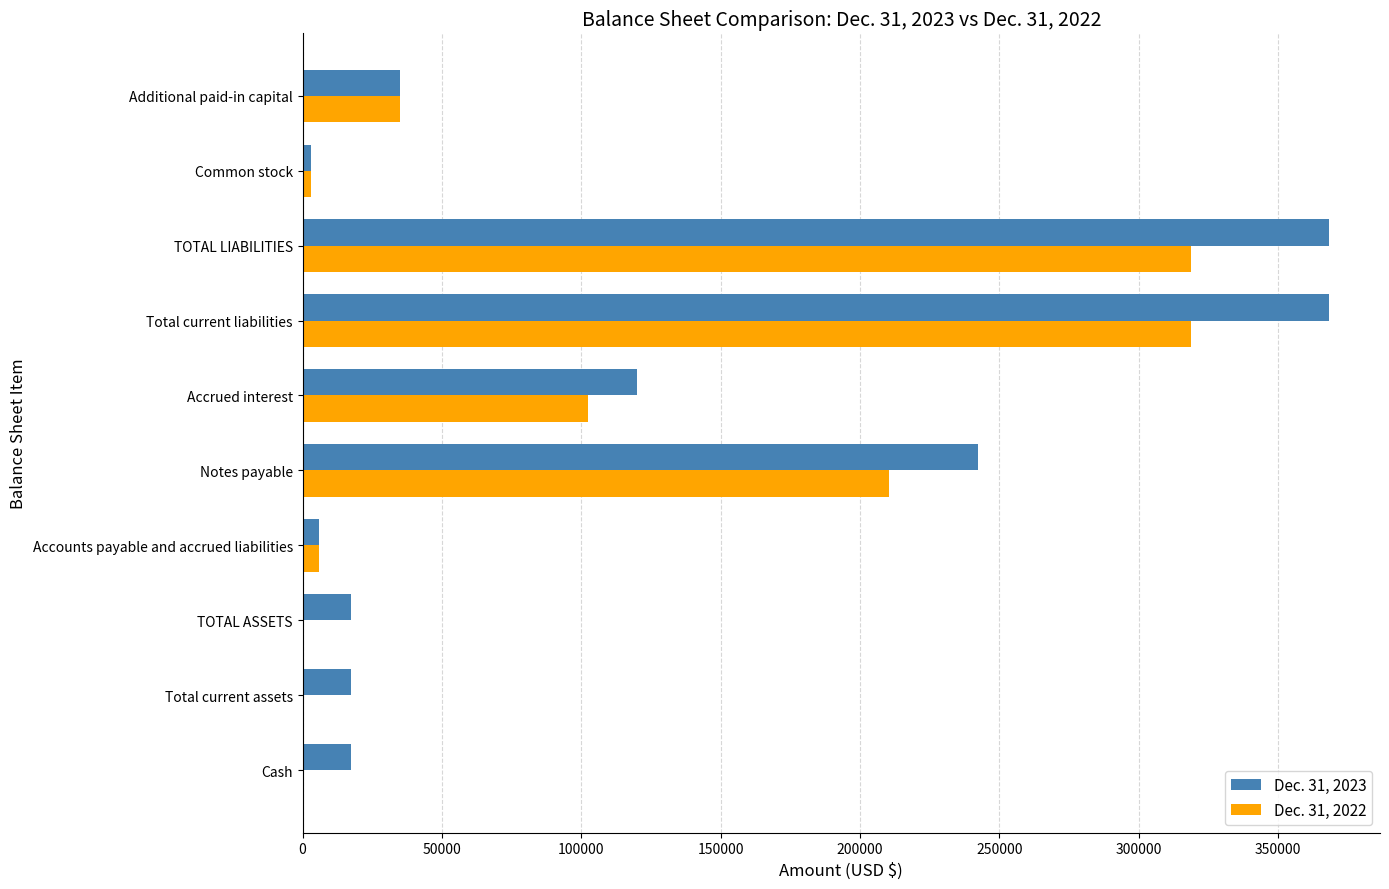

Which series has the widest spread of values?

Dec. 31, 2023